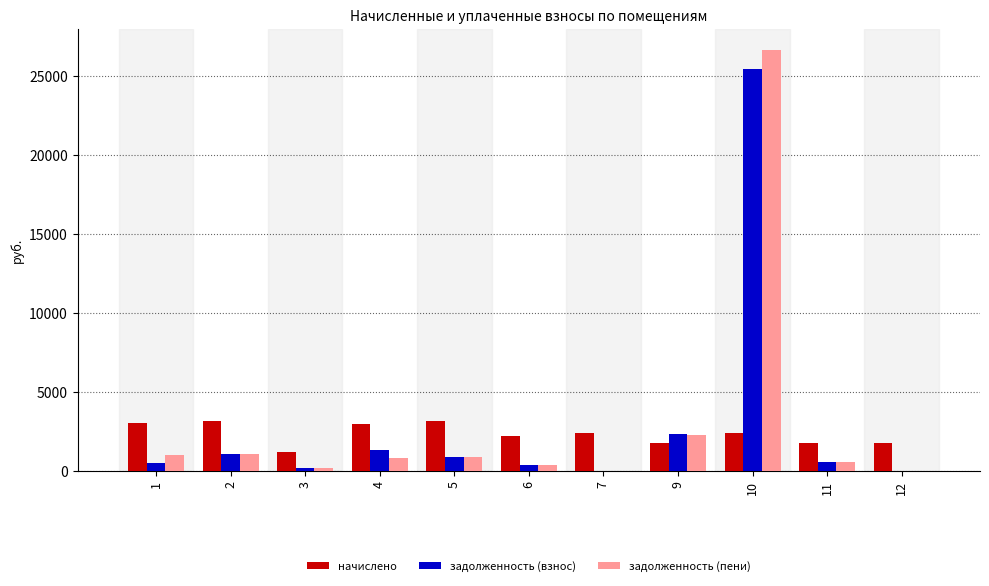

What is the sum of the задолженность (пени) values at 12 and 2?

1064.2